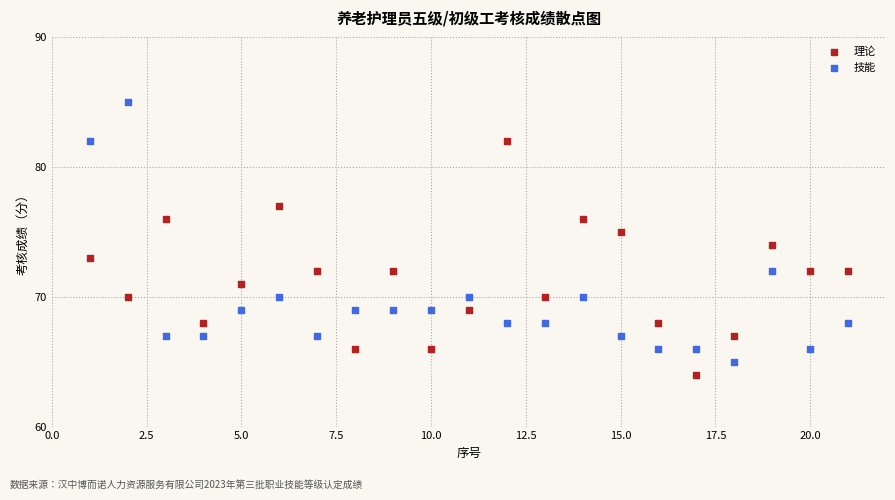

Which series reaches the maximum Y coordinate?

技能